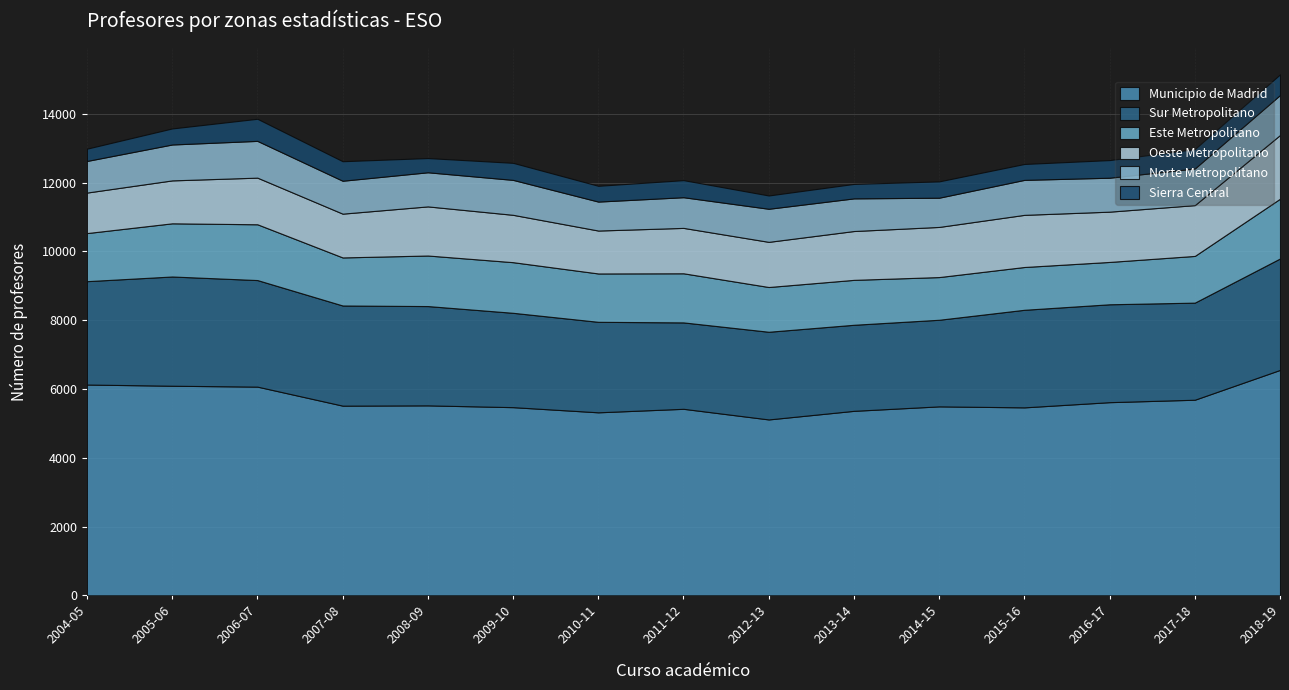

What is the value of the Sur Metropolitano point at the 15th from the left?

3240